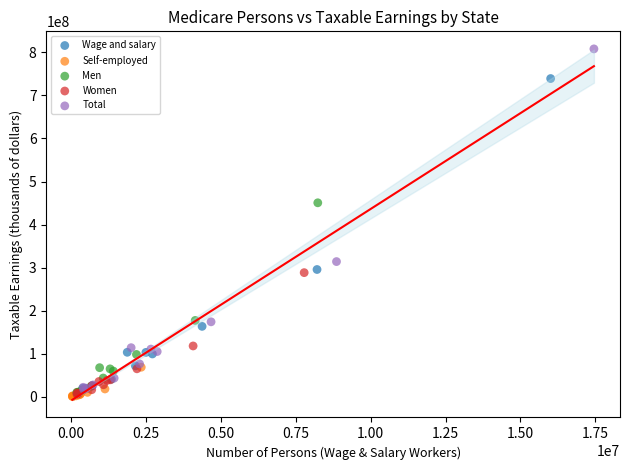

Which series contains the highest Y value?

Total